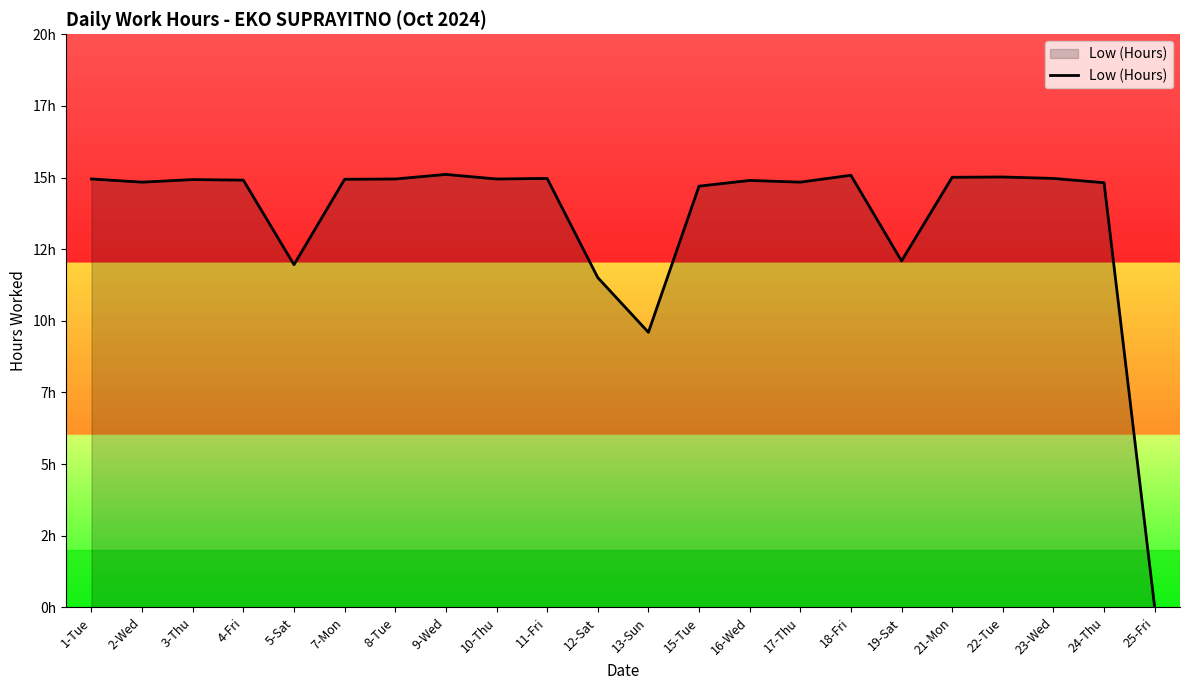

List the labels in order of value, largest first.

9-Wed, 18-Fri, 22-Tue, 21-Mon, 11-Fri, 23-Wed, 1-Tue, 8-Tue, 10-Thu, 7-Mon, 3-Thu, 4-Fri, 16-Wed, 2-Wed, 17-Thu, 24-Thu, 15-Tue, 19-Sat, 5-Sat, 12-Sat, 13-Sun, 25-Fri